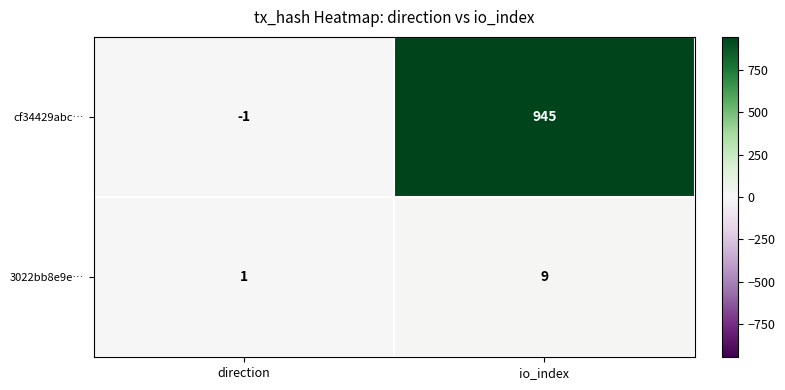

Rank the series by their maximum value, from lowest to highest.

3022bb8e9e…, cf34429abc…